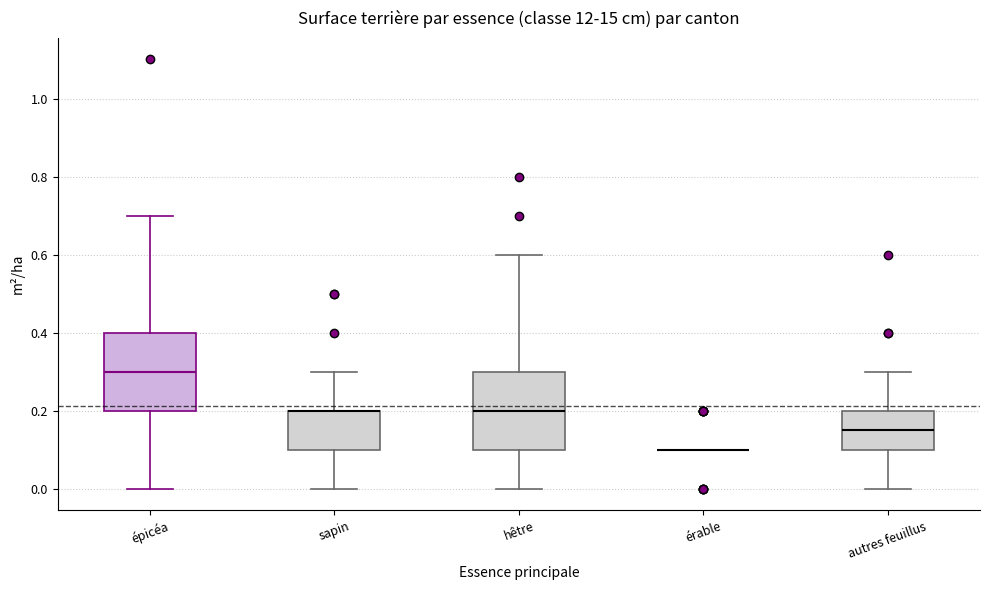

Reading left to right, transcribe this box plot: for each box, give where its median line is, the range the box spans, and where its two whiskers end, as read against the y-axis. The values are not printed on the chart, so give them approximately, as read against the axis.

épicéa: median 0.30, box 0.20 to 0.40, whiskers 0.00 to 0.70
sapin: median 0.20 (drawn on the box's upper edge), box 0.10 to 0.20, whiskers 0.00 to 0.30
hêtre: median 0.20, box 0.10 to 0.30, whiskers 0.00 to 0.60
érable: box collapsed to a line at 0.10, whiskers 0.10 to 0.10
autres feuillus: median 0.16, box 0.10 to 0.20, whiskers 0.00 to 0.30